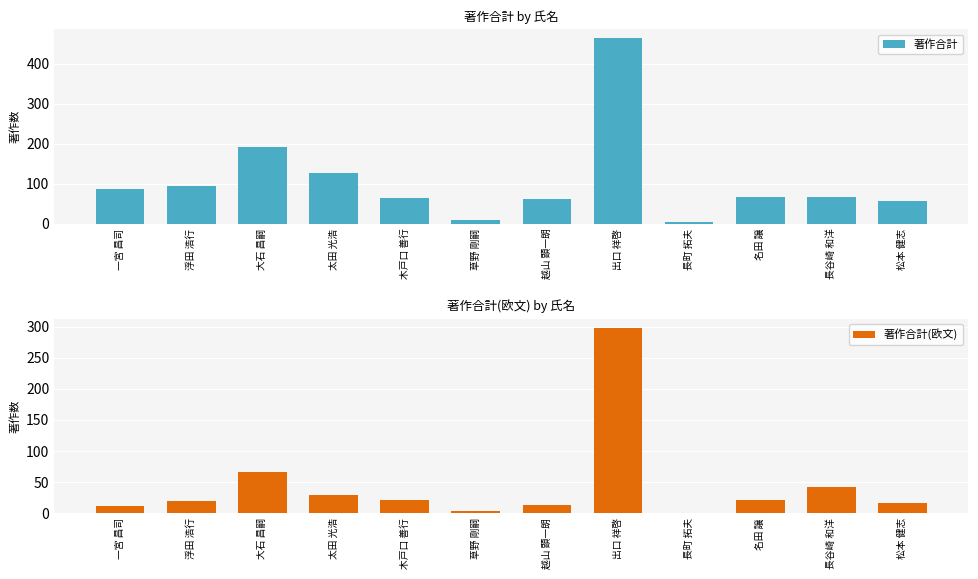

What are all the series names shown in the legend?

著作合計, 著作合計(欧文)